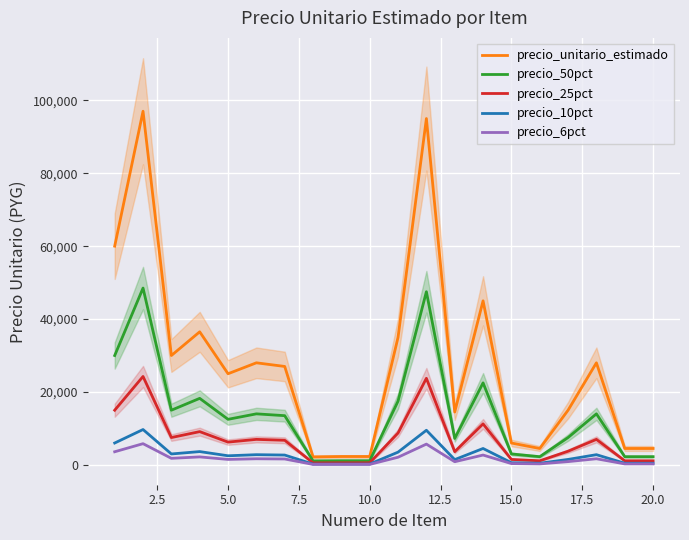

What is the highest value of the precio_unitario_estimado series?

97000